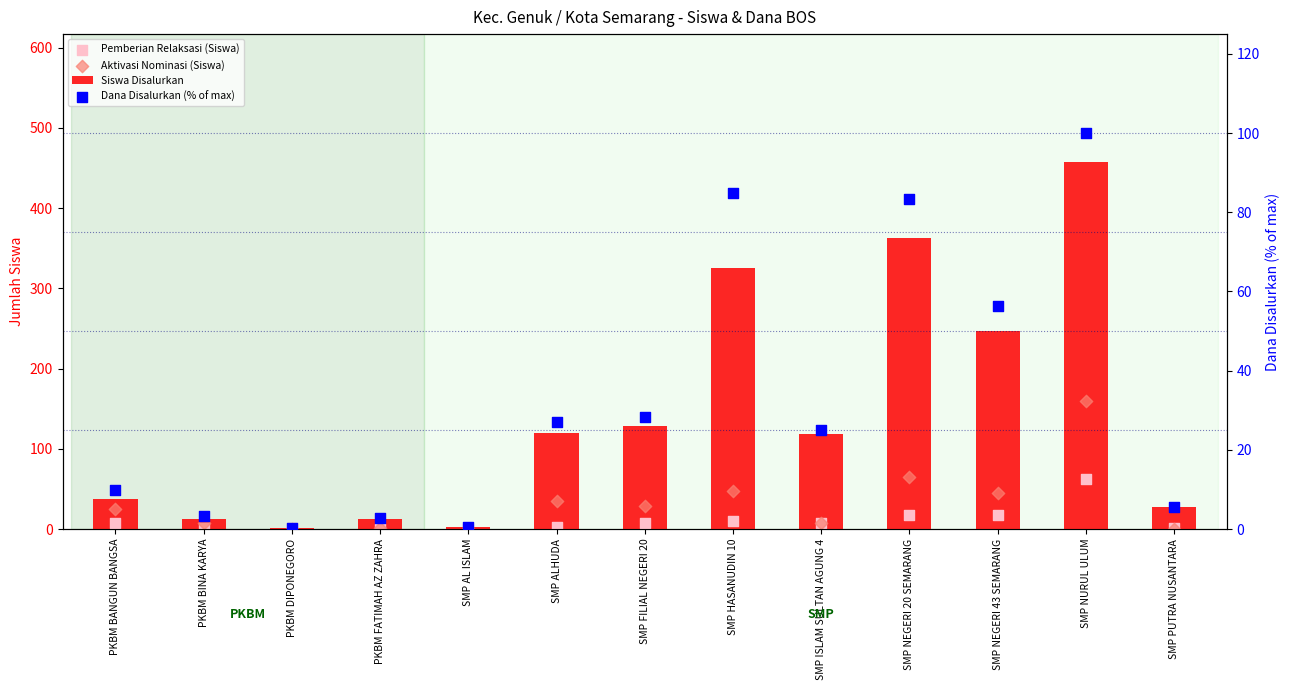

Which series reaches the minimum Y coordinate?

Pemberian Relaksasi (Siswa)